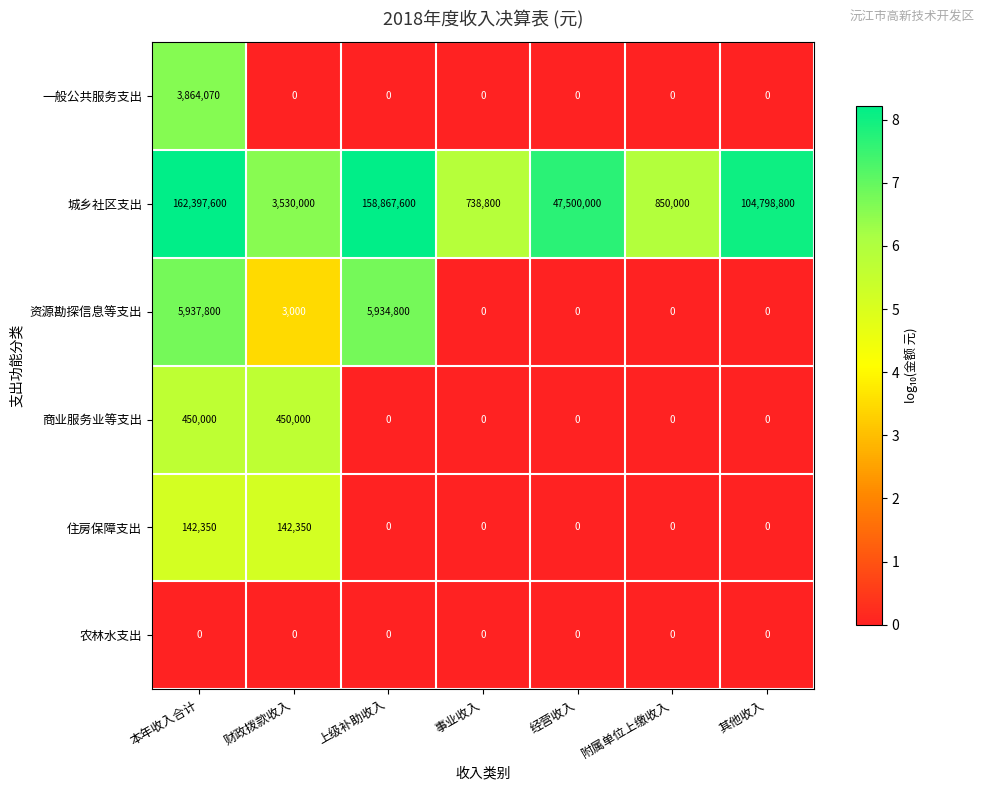

At which category is the sum across all series the highest?

本年收入合计